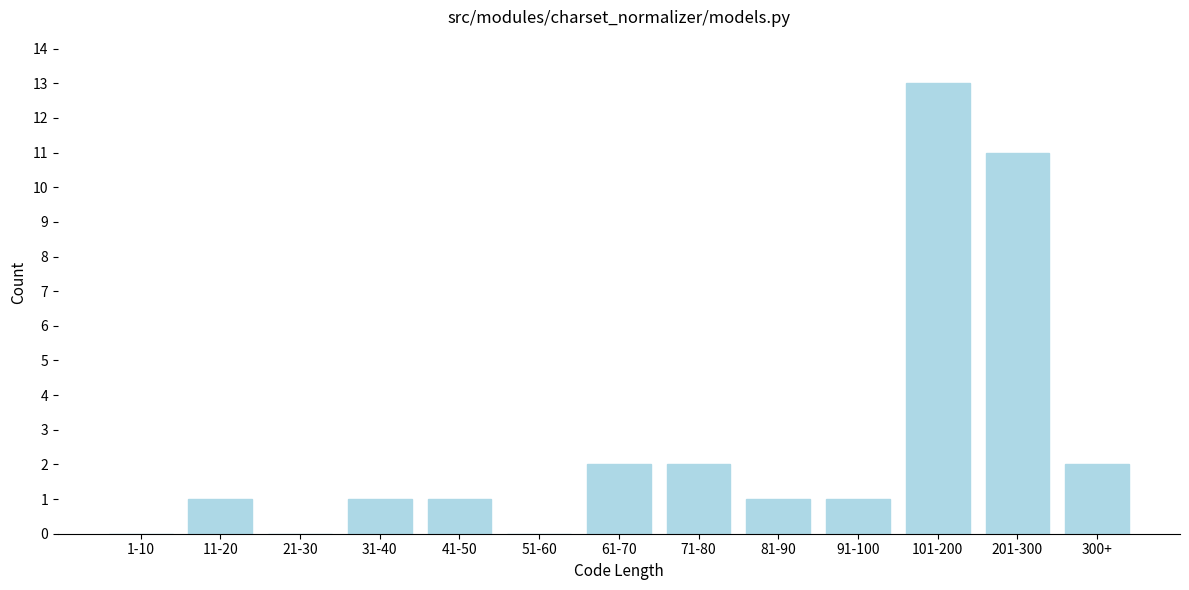

Reading left to right, transcribe all the data shown in this chart.

1-10=0	11-20=1	21-30=0	31-40=1	41-50=1	51-60=0	61-70=2	71-80=2	81-90=1	91-100=1	101-200=13	201-300=11	300+=2